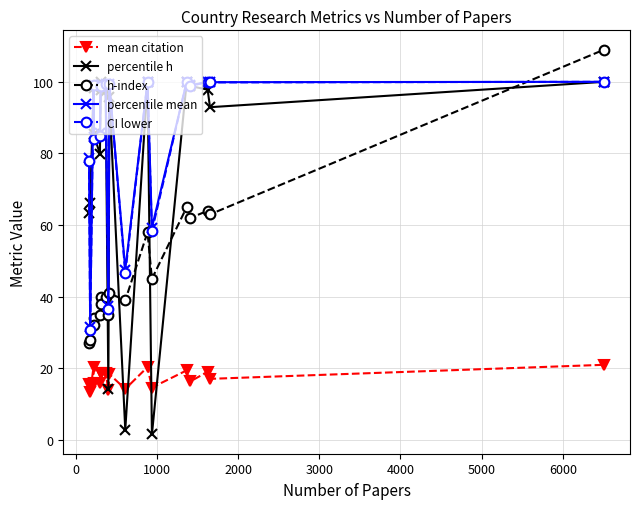

Which series has the widest spread of values?

percentile h